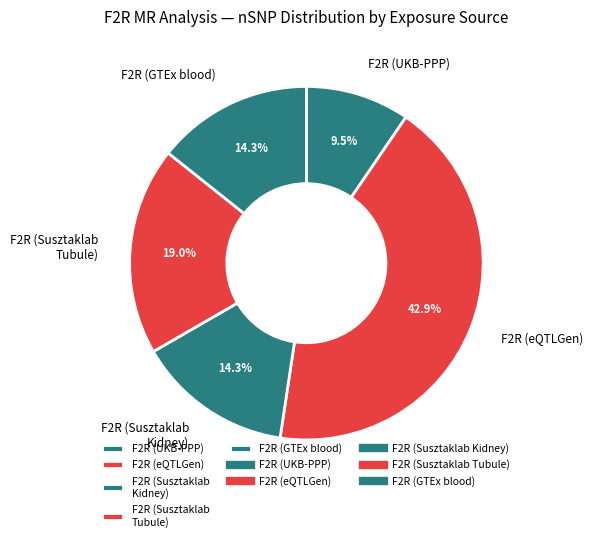

What is the ratio of the value at F2R (GTEx blood) to the value at F2R (Susztaklab Tubule)?

0.8